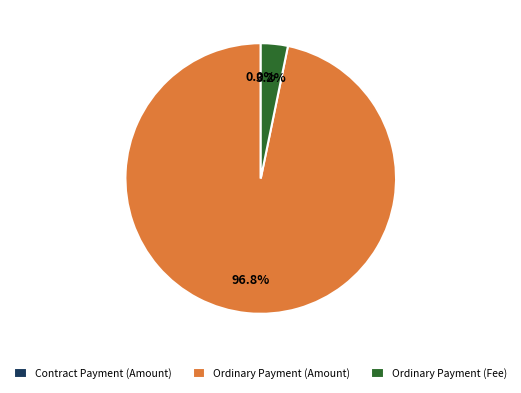

What is the smallest slice in the pie chart?

Contract Payment (Amount)